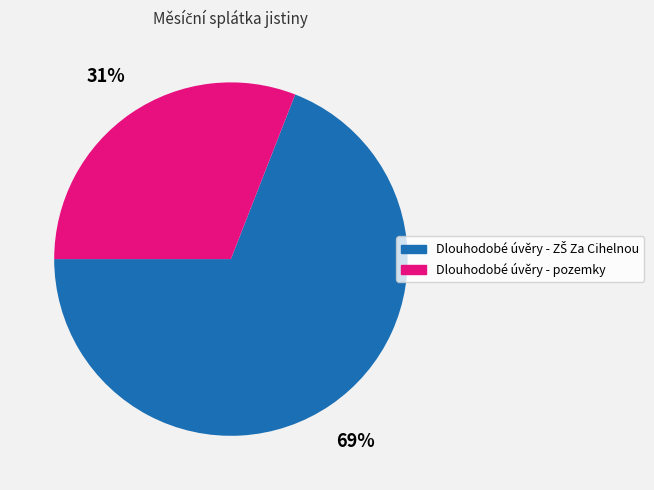

How many segments does this pie chart have?

2